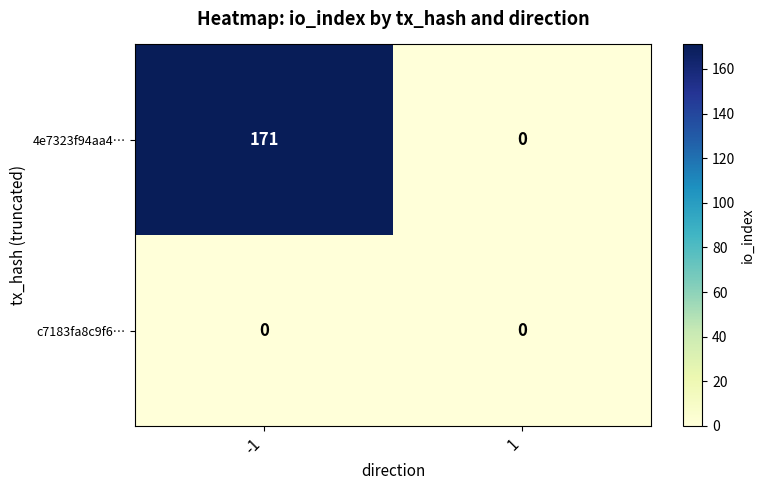

Reading left to right, list all the values displayed in this chart.

4e7323f94aa4…: 171	0
c7183fa8c9f6…: 0	0